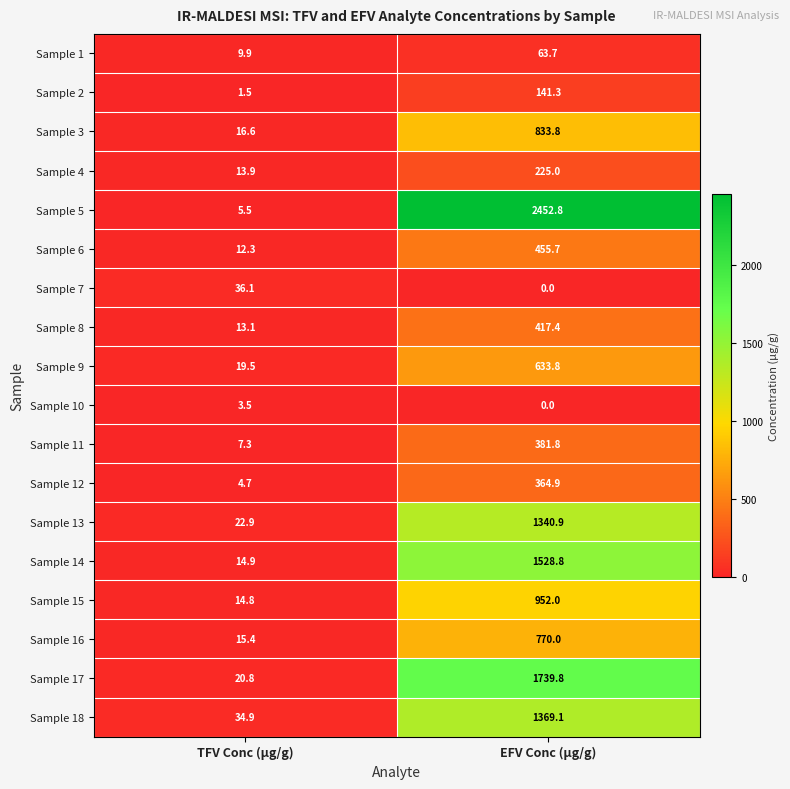

True or false: Sample 9 has a value of 9.7 at TFV Conc (µg/g).

False